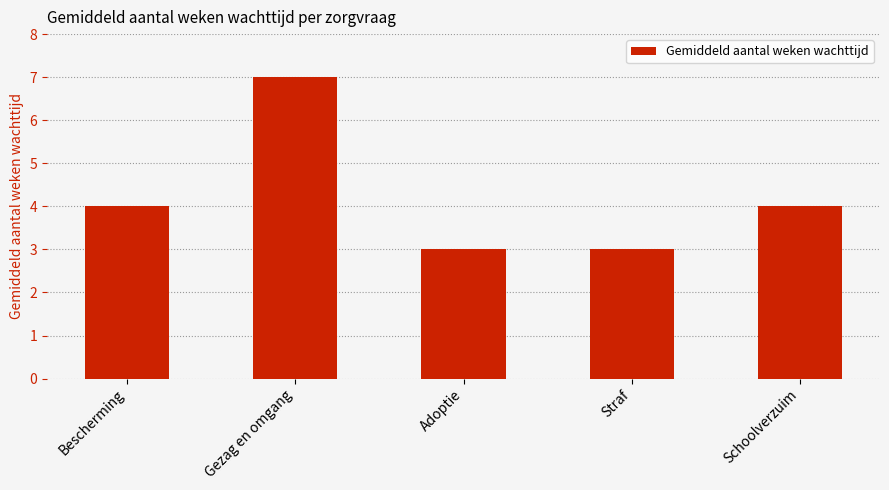

Reading left to right, extract all data points from this chart.

Bescherming=4	Gezag en omgang=7	Adoptie=3	Straf=3	Schoolverzuim=4